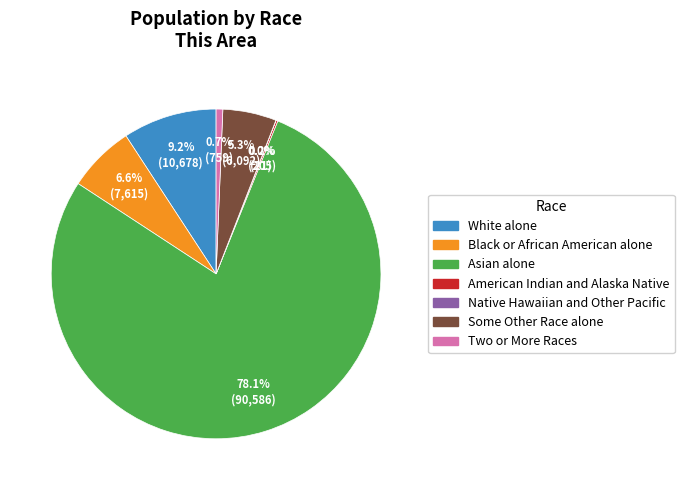

What percentage is NOT represented by Some Other Race alone?

94.7%